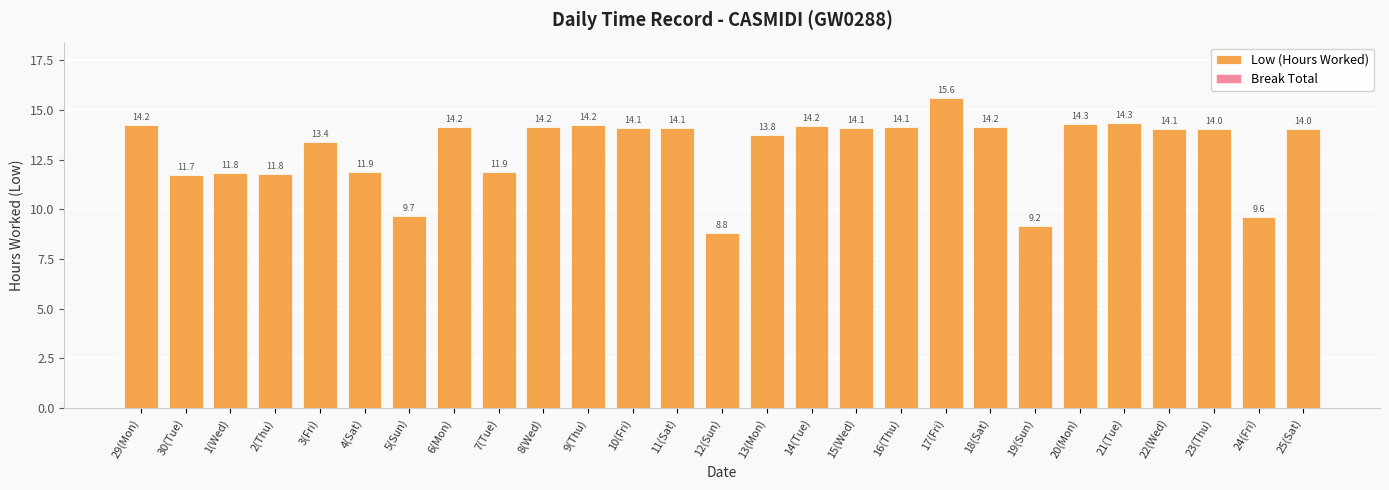

Is it true that the value at 25(Sat) is 5.5?

False